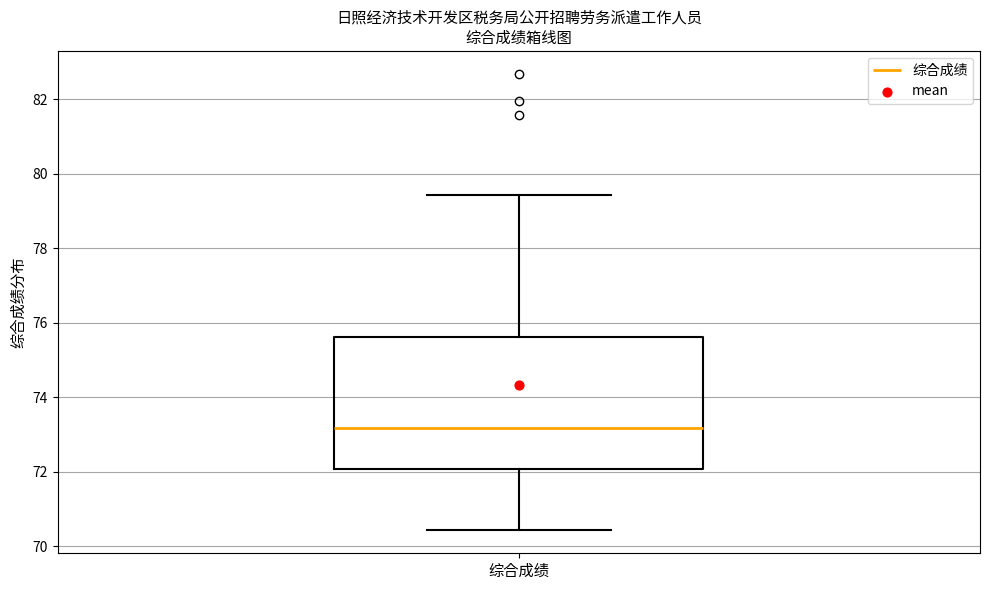

Where is the upper edge of the box for 综合成绩 on the y-axis? The values are not printed on the chart, so give them approximately, as read against the axis.

75.6